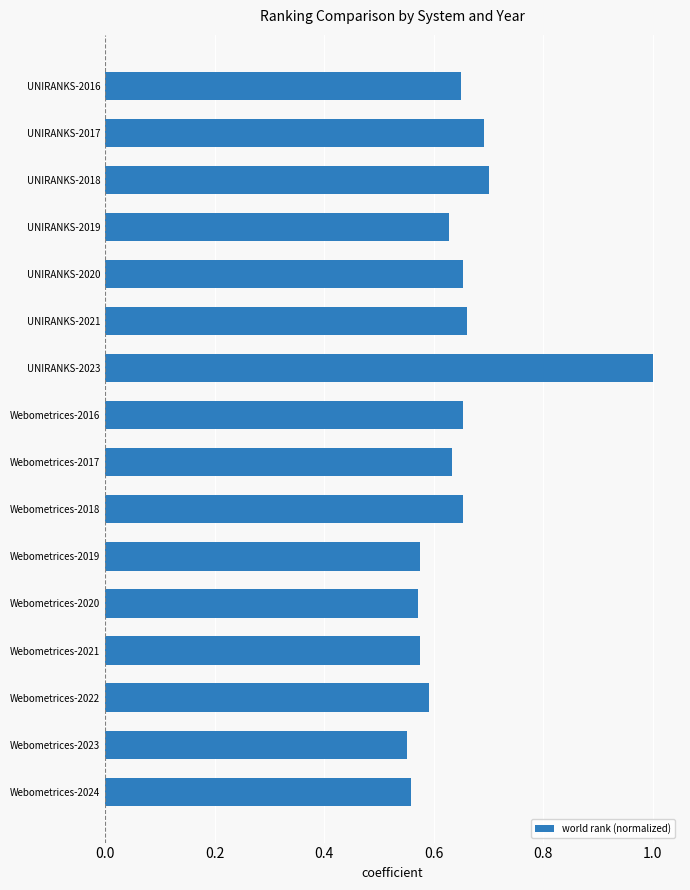

Which label corresponds to the largest value in the chart?

UNIRANKS-2023